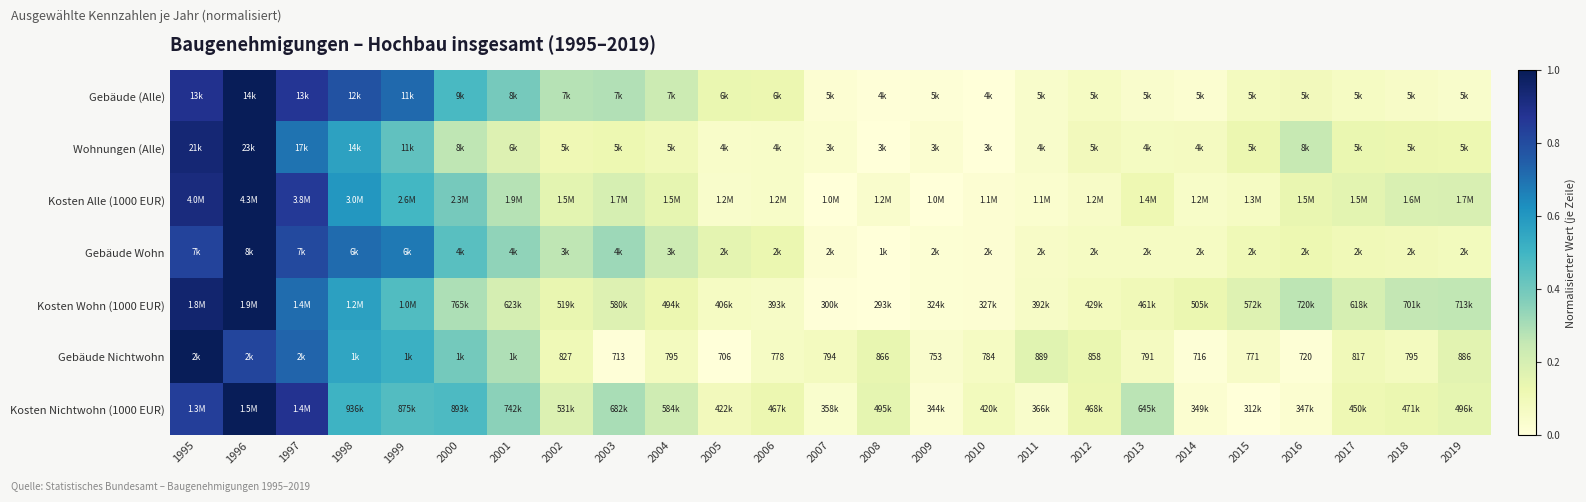

At which label does Kosten Wohn (1000 EUR) reach its peak?

1996